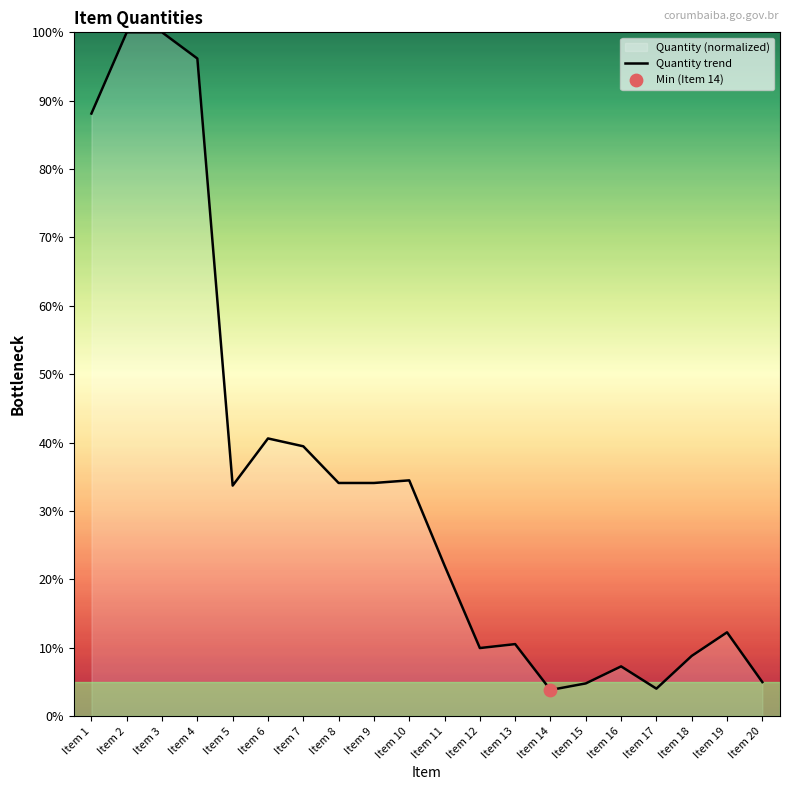

Approximately how many times larger is the value at Item 10 compared to Item 16?

4.7